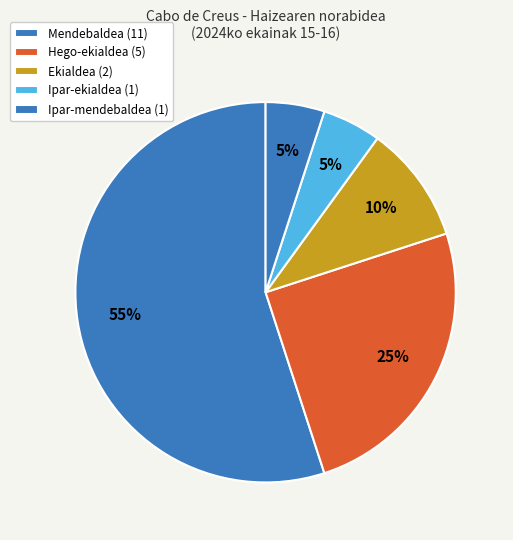

Count the number of slices in the pie.

5